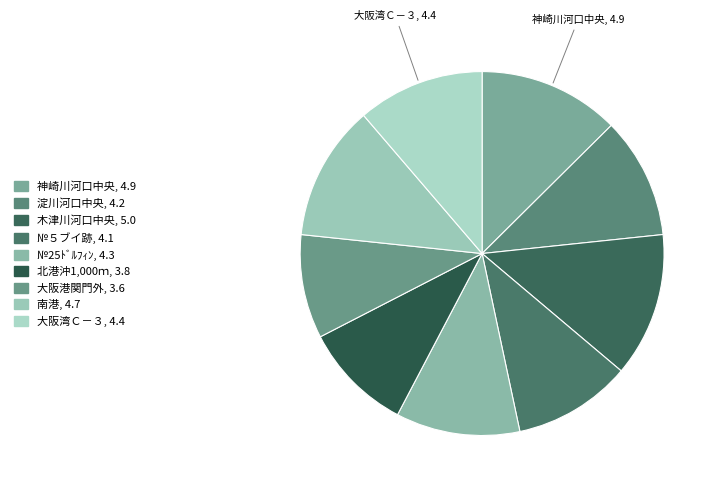

How many slices are in this pie chart?

9